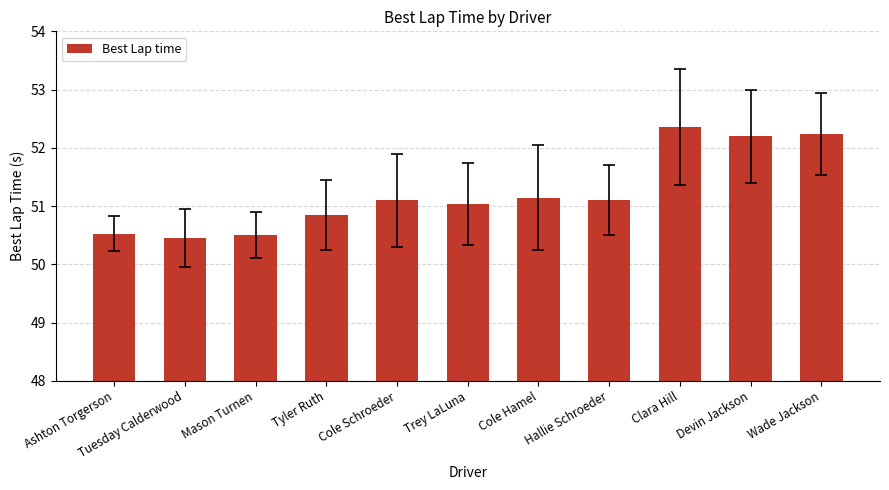

Approximately how many times larger is the value at Tyler Ruth compared to Cole Schroeder?

1.0